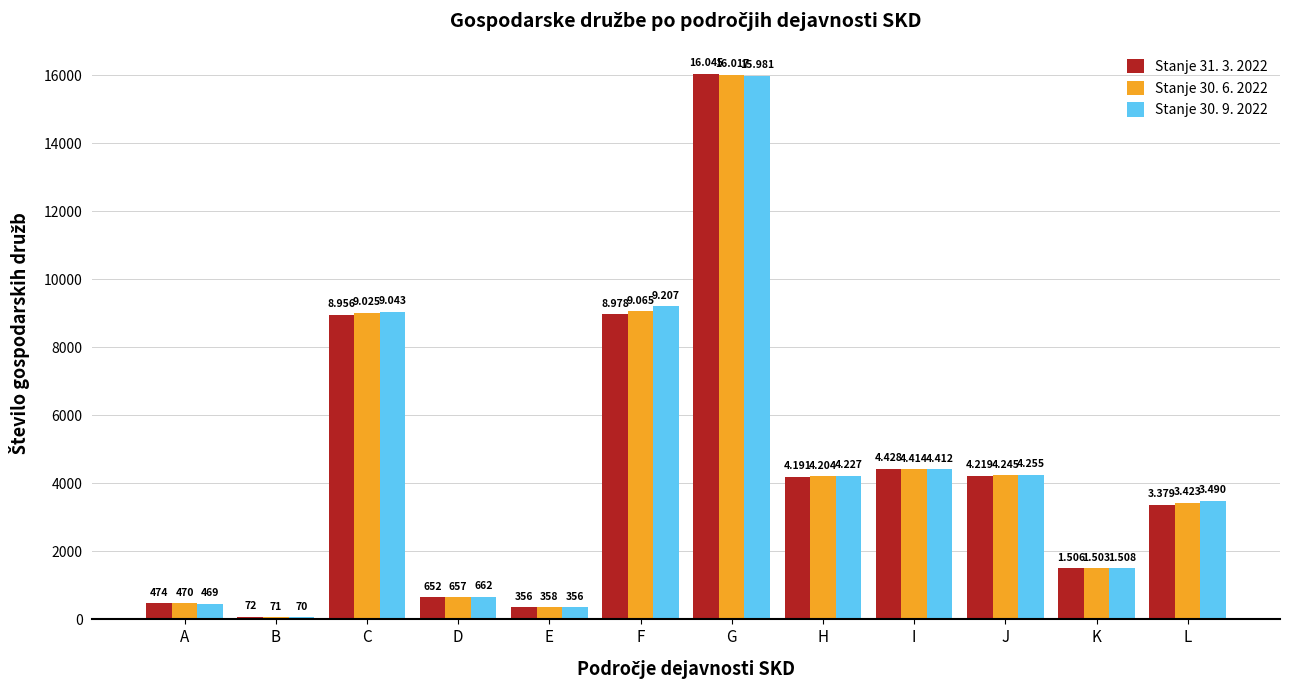

Between F and G, which series saw the biggest shift?

Stanje 31. 3. 2022